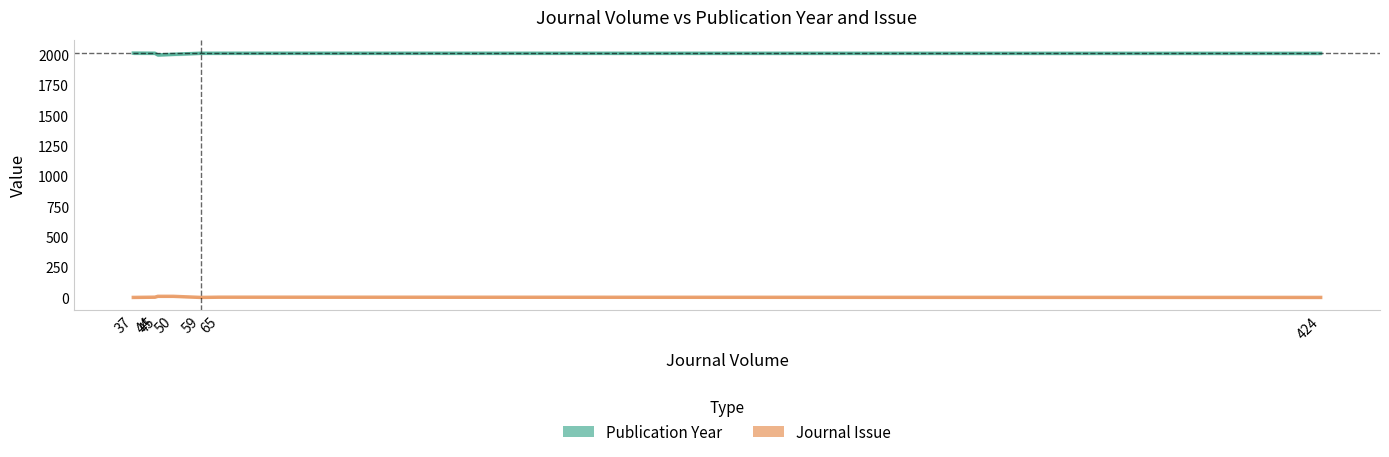

The value of Publication Year at 59 is 2010. True or false?

True